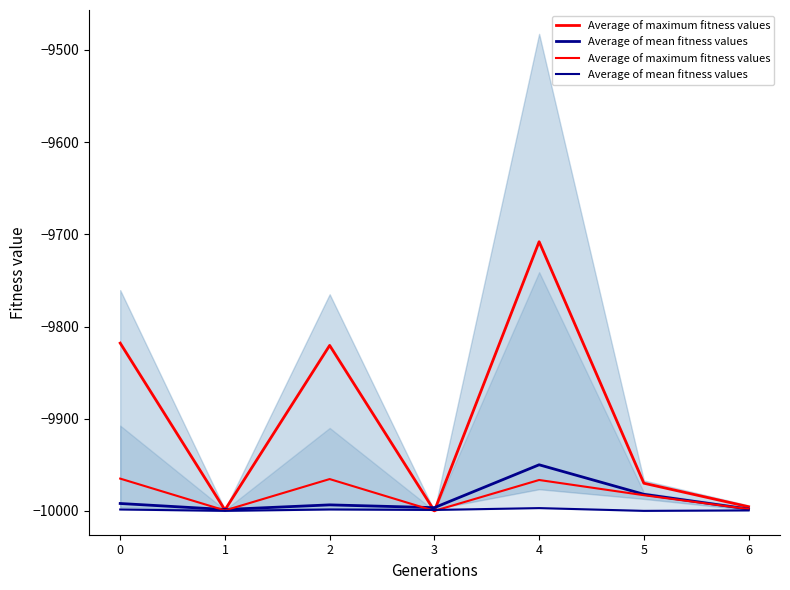

True or false: Average of maximum fitness values has more than 0 points higher than both neighbors.

True